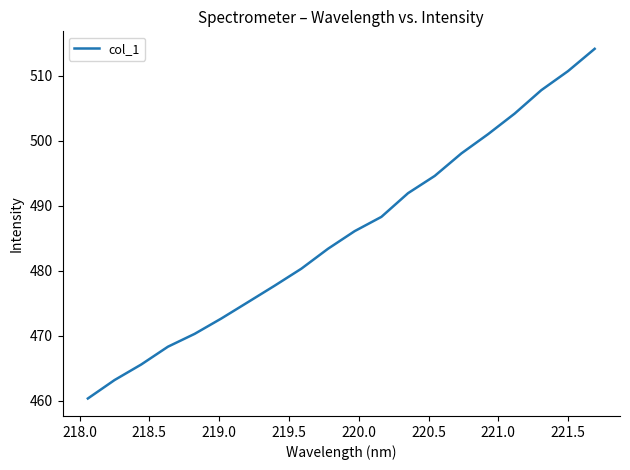

What is the smallest value displayed?

460.3